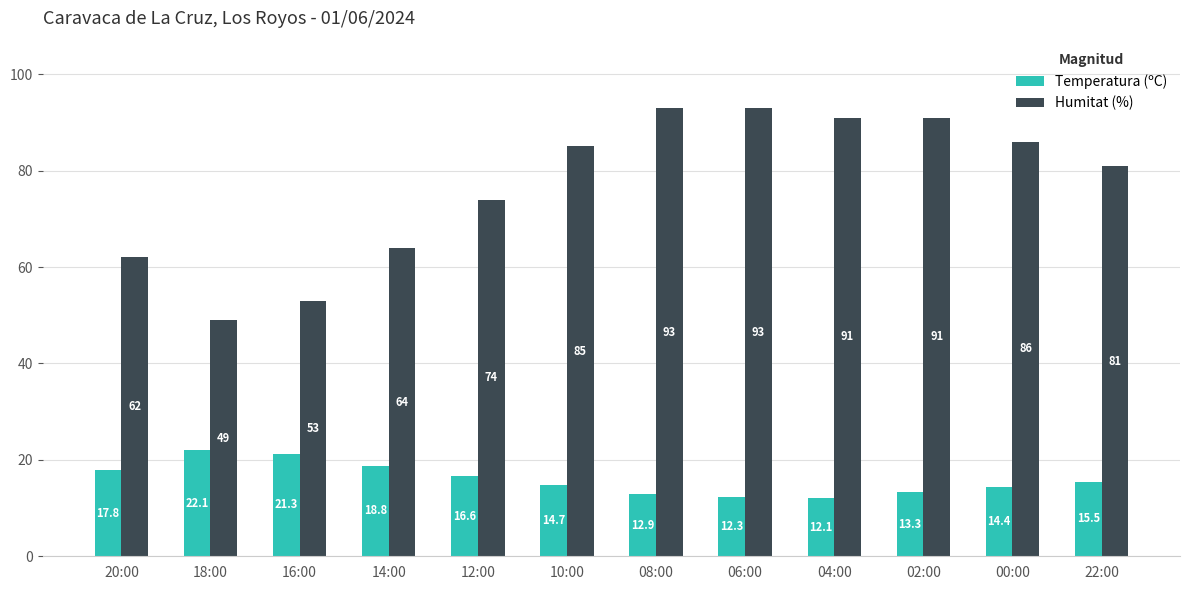

At which category is the sum across all series the highest?

08:00